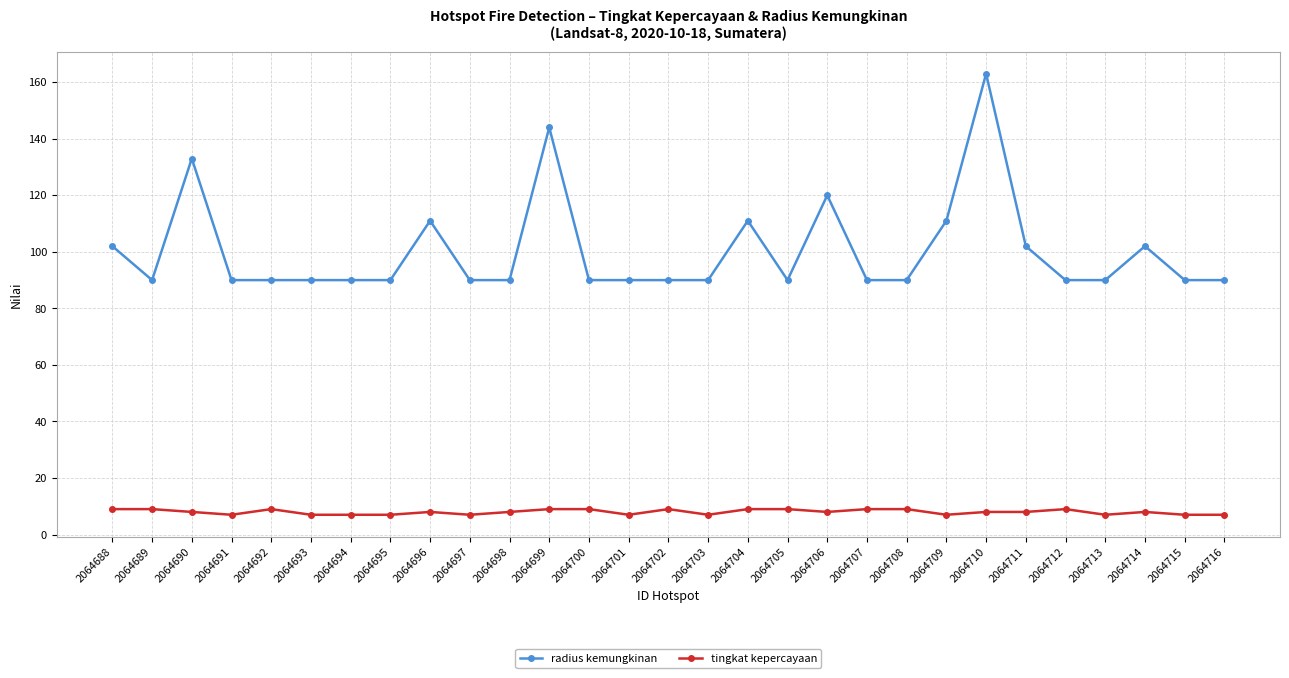

Is this an area chart (filled region under the line)?

No